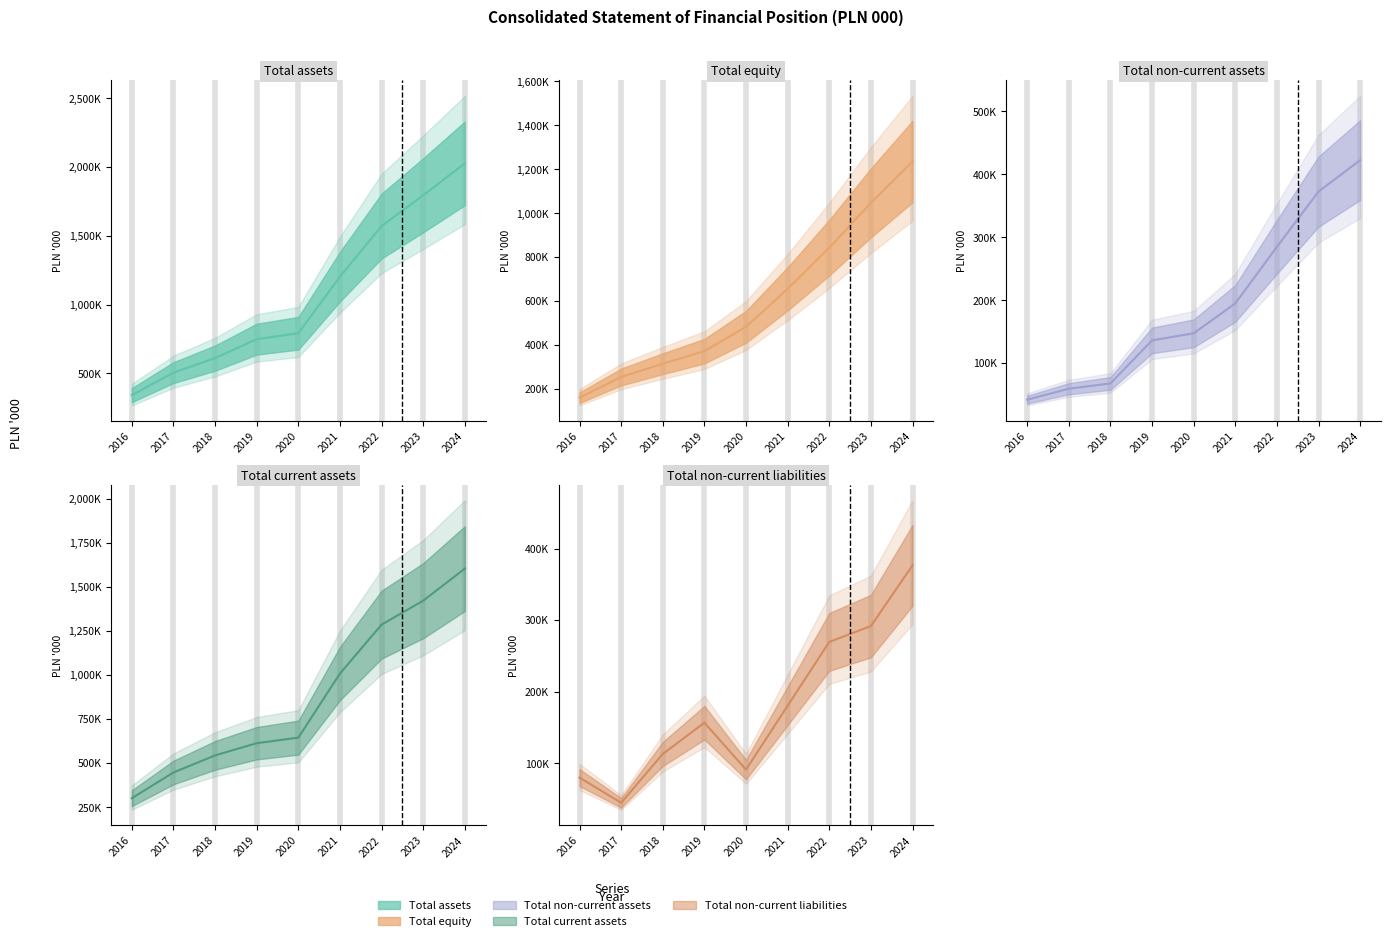

Rank the series by their maximum value, from lowest to highest.

Total non-current liabilities, Total non-current assets, Total equity, Total current assets, Total assets